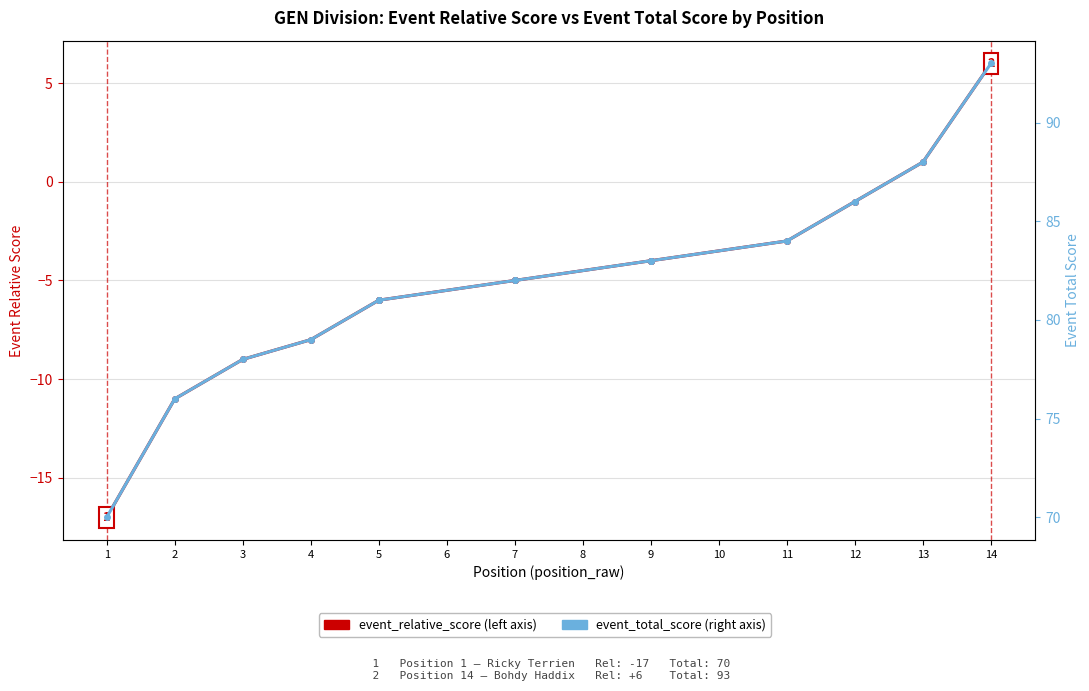

What is the difference between the maximum and minimum values in the event_relative_score series?

23